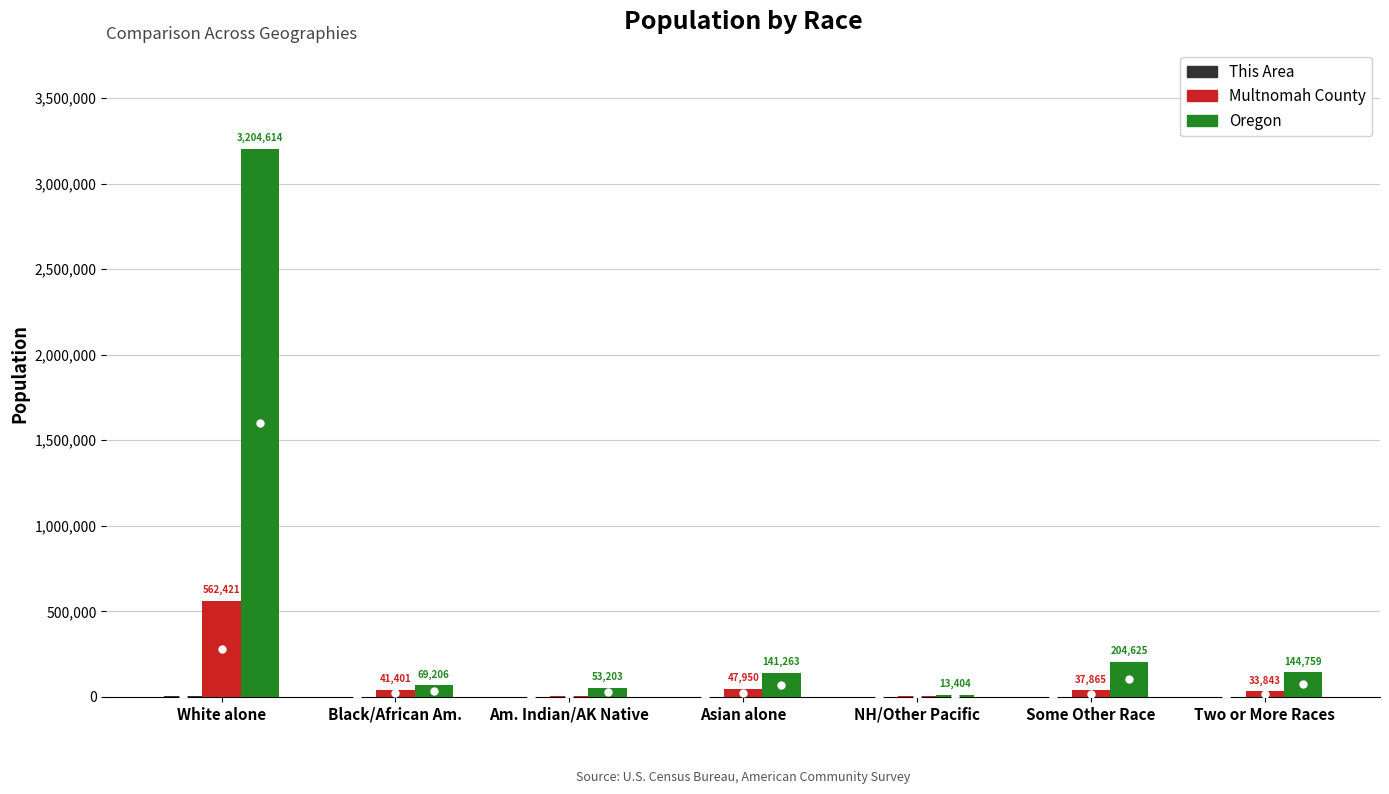

How many groups of bars are there?

7